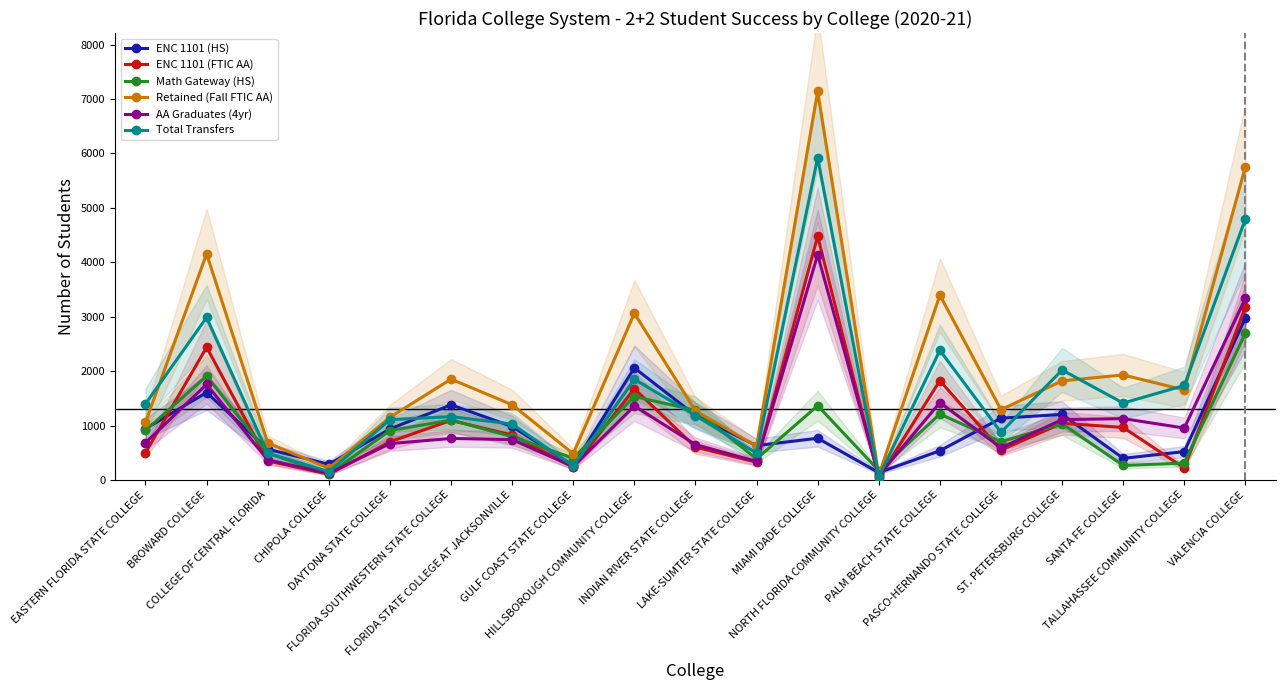

After their last crossing, which series has the higher values: ENC 1101 (FTIC AA) or Math Gateway (HS)?

ENC 1101 (FTIC AA)